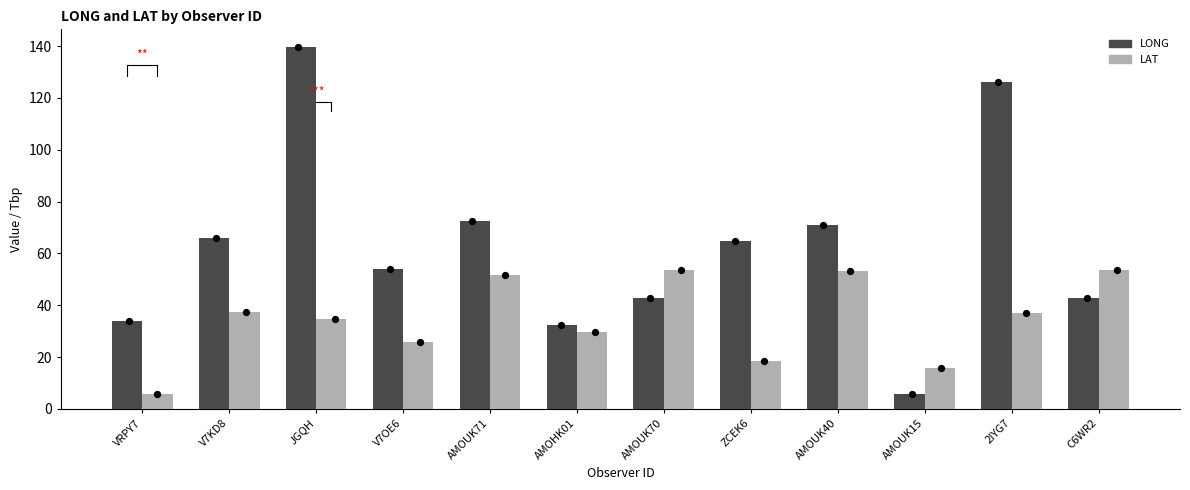

Which series has the largest Y range (max minus min)?

LONG